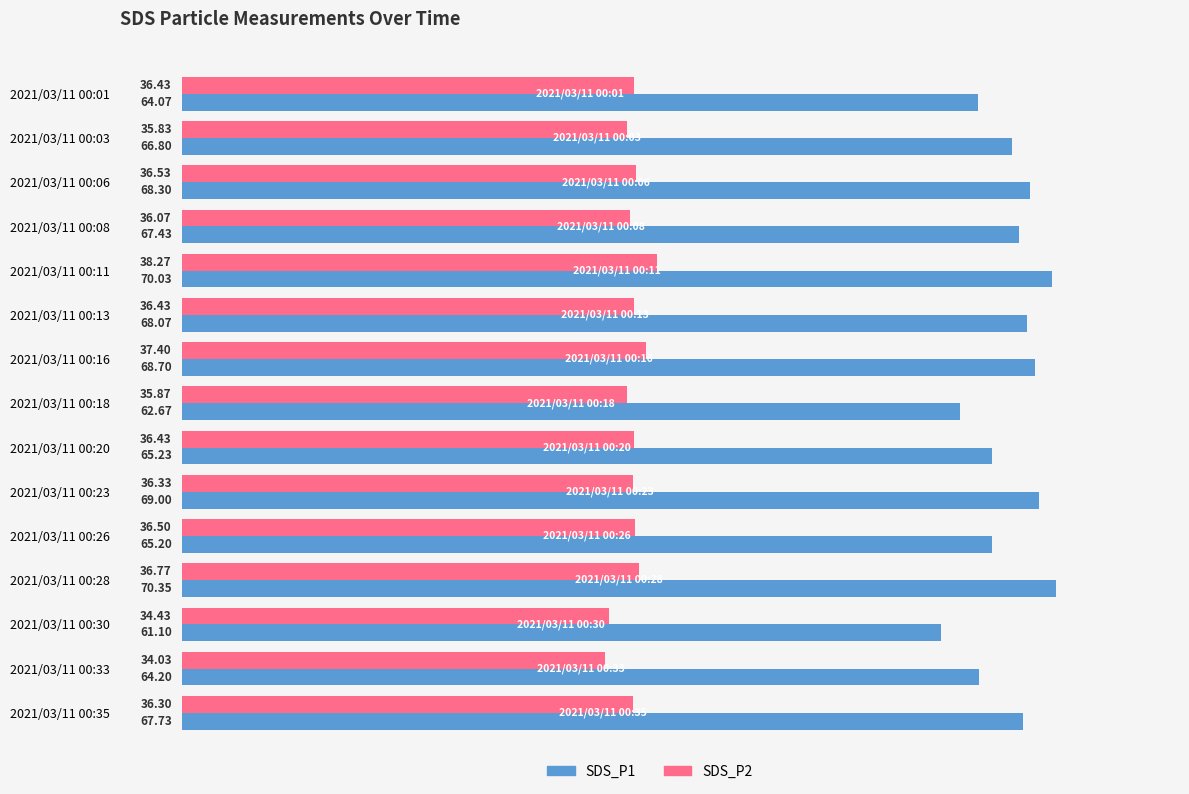

Which category has the lowest value in the SDS_P2 series?

2021/03/11 00:33